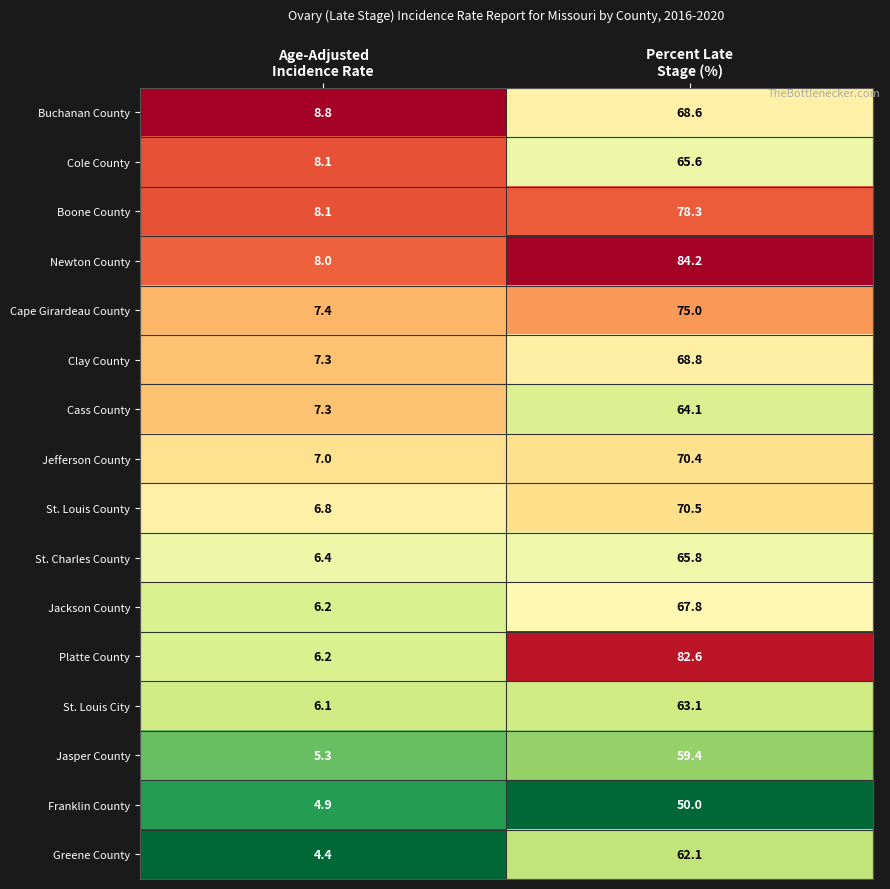

Which series has the largest total across all categories?

Newton County